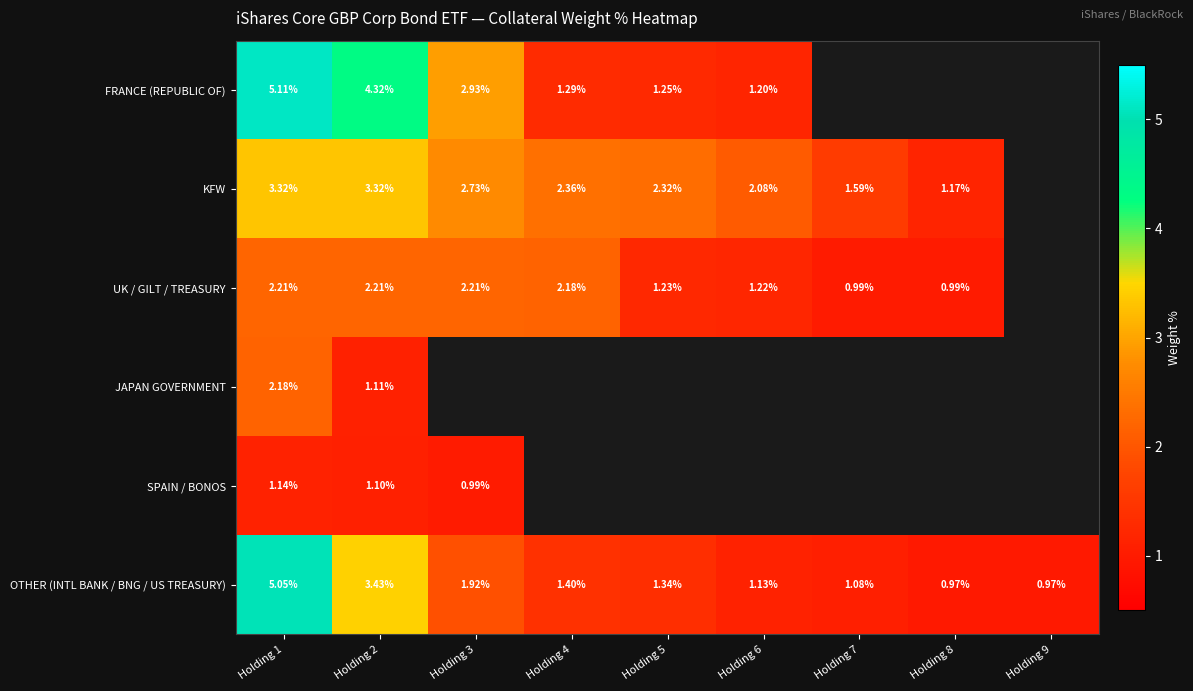

Is the value of KFW at Holding 3 greater than the value of FRANCE (REPUBLIC OF) at Holding 2?

No